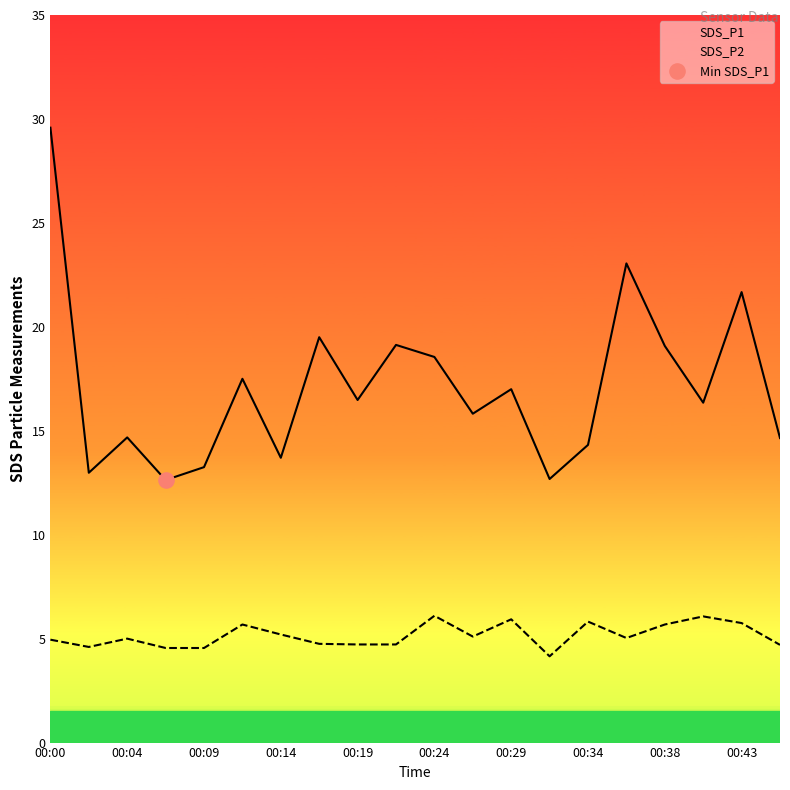

At which category is the sum across all series the highest?

00:00